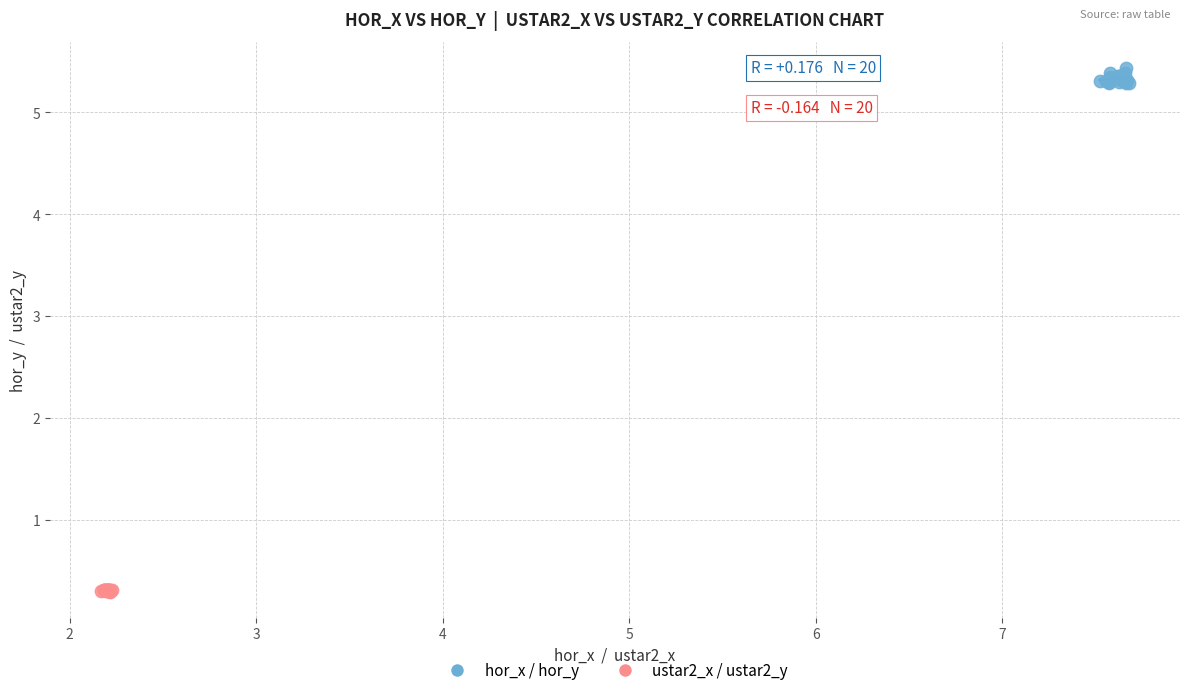

Which series reaches the minimum Y coordinate?

ustar2_x / ustar2_y